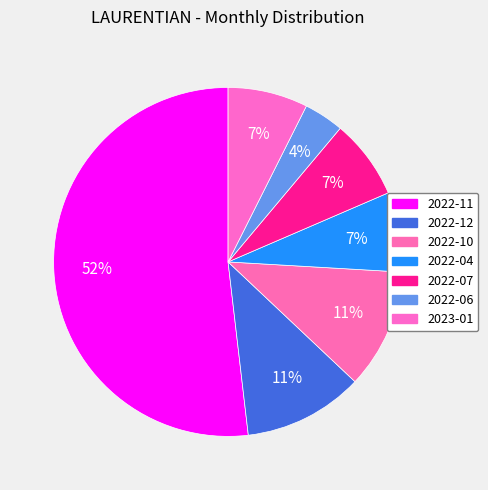

What percentage do 2022-11 and 2022-06 together represent?

55.6%